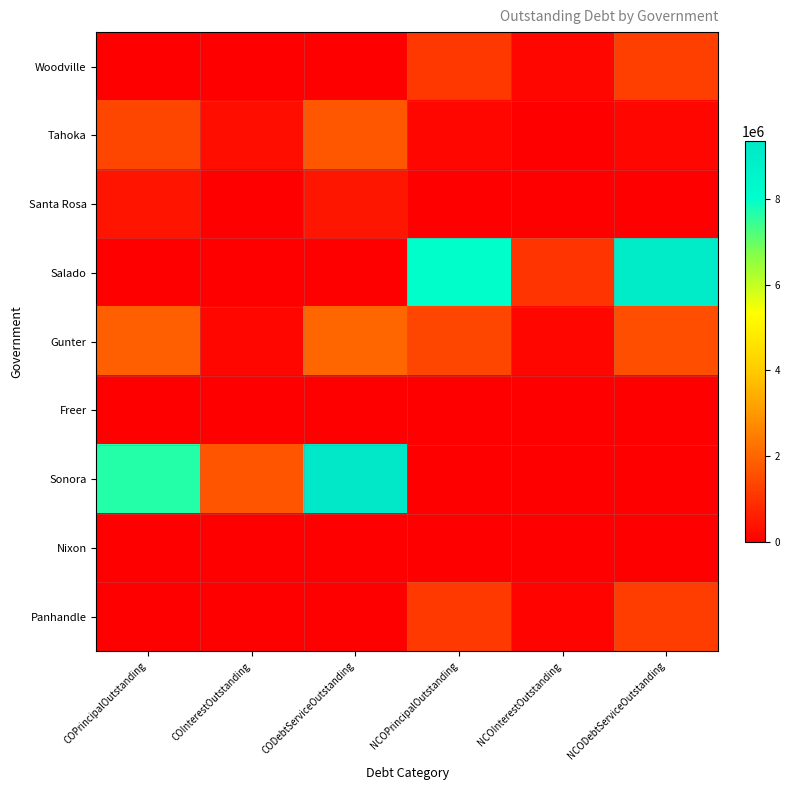

Between COInterestOutstanding and COPrincipalOutstanding, which is larger?

COInterestOutstanding